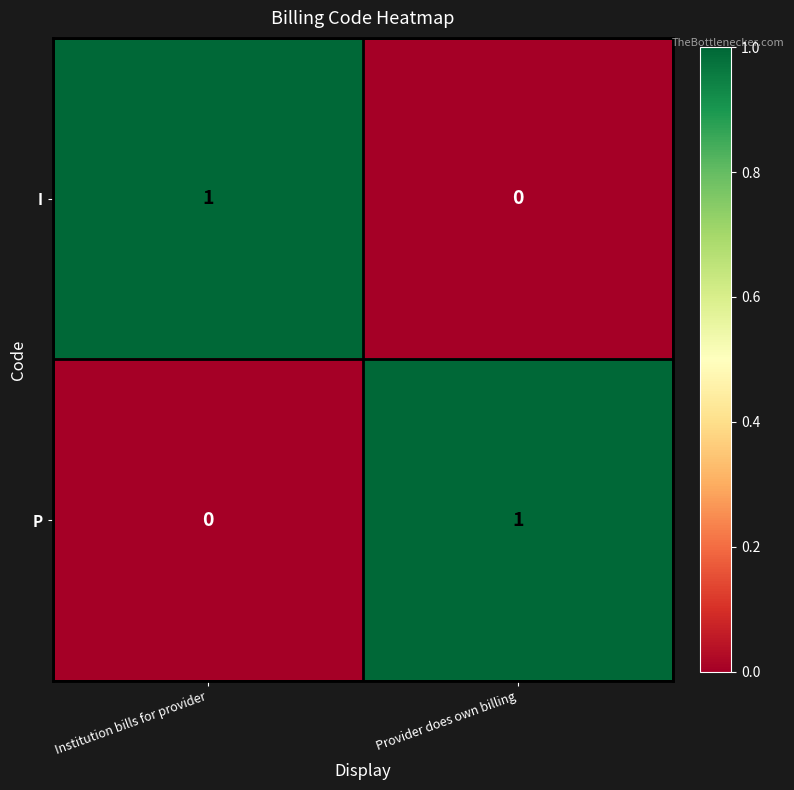

At which label does P reach its minimum?

Institution bills for provider